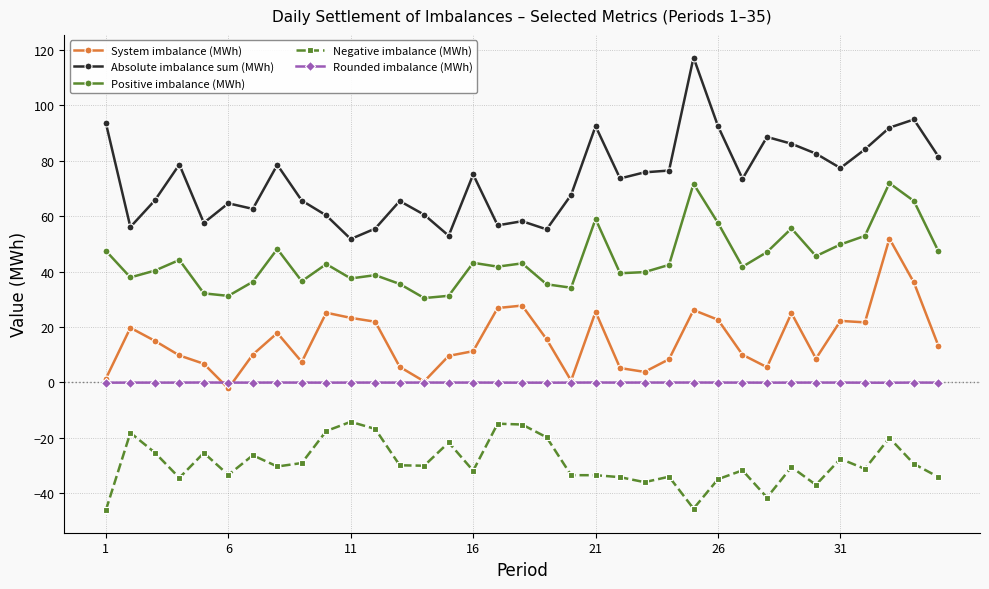

True or false: Positive imbalance (MWh) and Rounded imbalance (MWh) cross at least once.

False